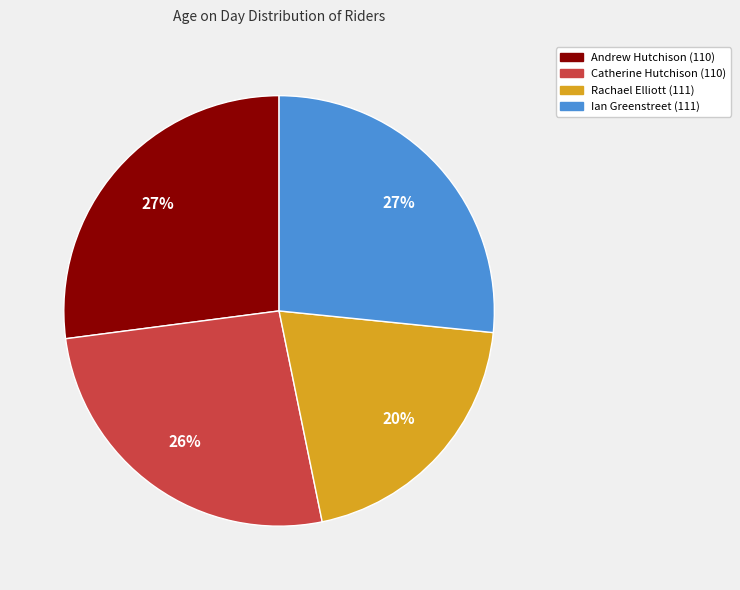

The Catherine Hutchison (110) slice represents 26% of the pie. True or false?

True